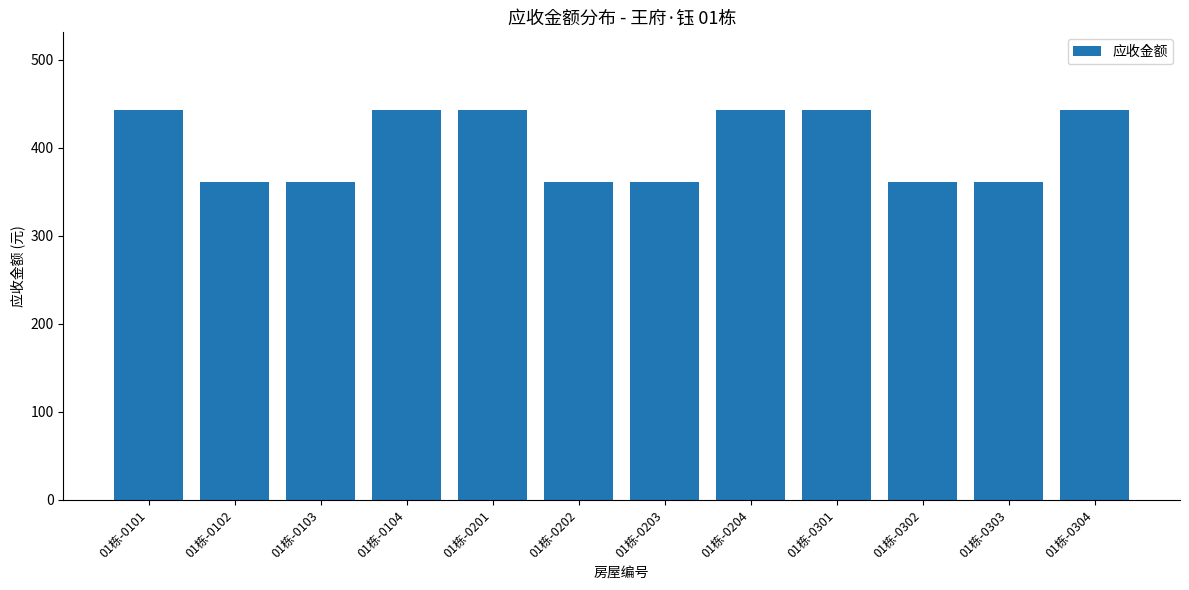

What is the value of the 10th bar from the left?

360.9